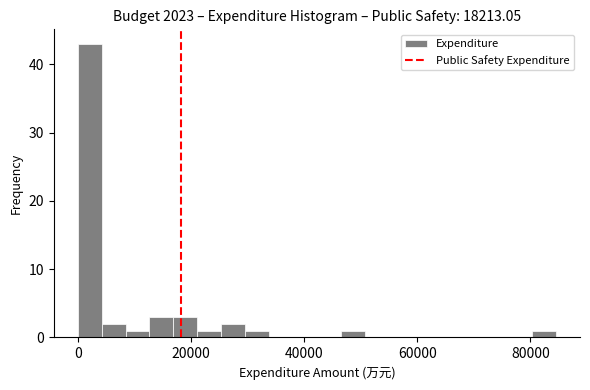

Around what value on the x-axis is the tallest bar? Give the approximate position of its centre, as read against the axis.

2000